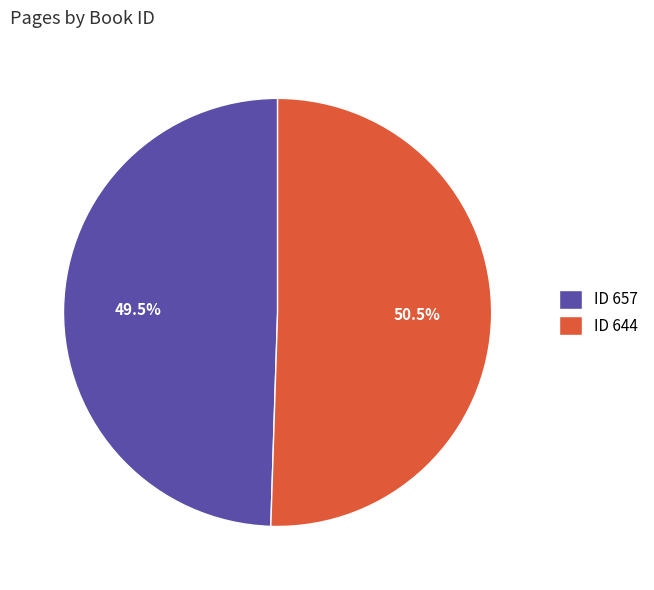

Which has a higher value, ID 657 or ID 644?

ID 644